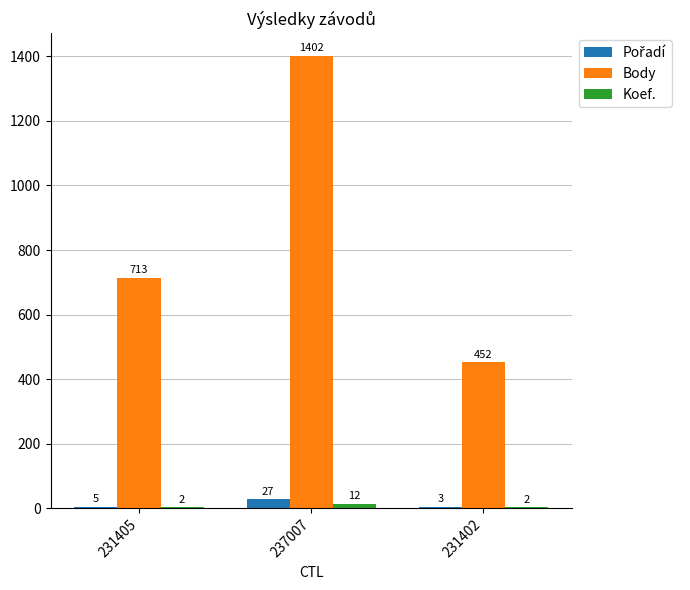

Which series has the largest total across all categories?

Body